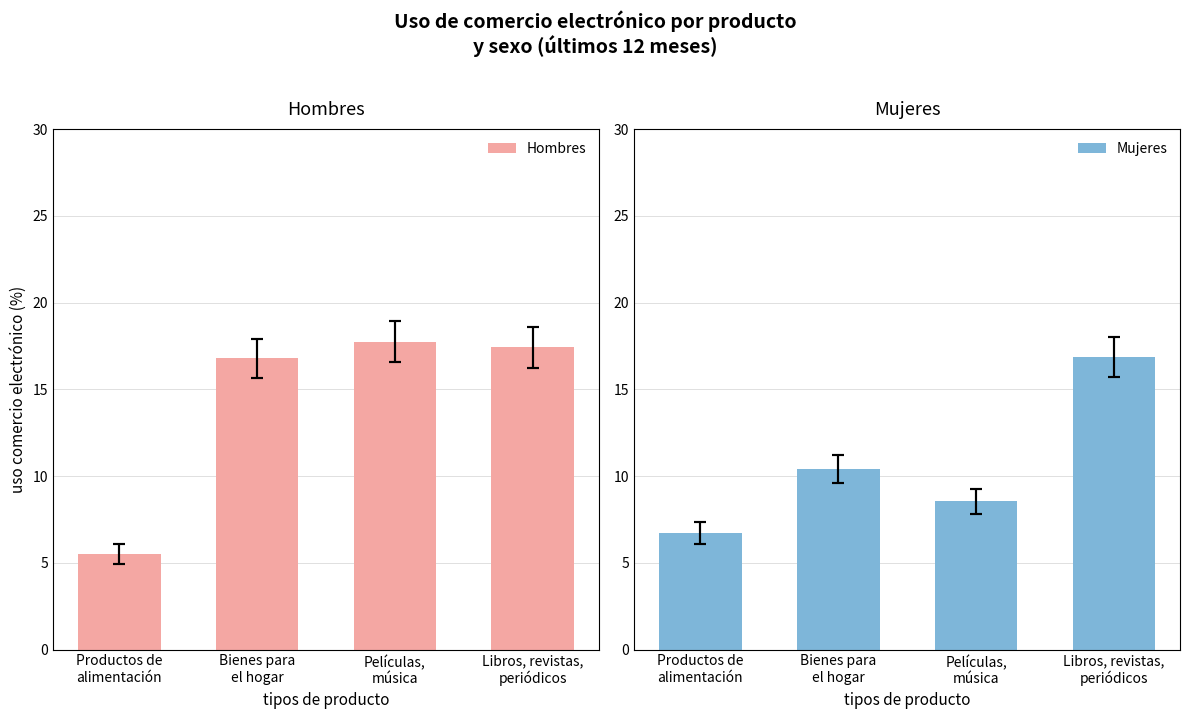

Reading left to right, what are all the values shown in this chart?

Hombres: 5.5	16.8	17.7	17.4
Mujeres: 6.7	10.4	8.5	16.9